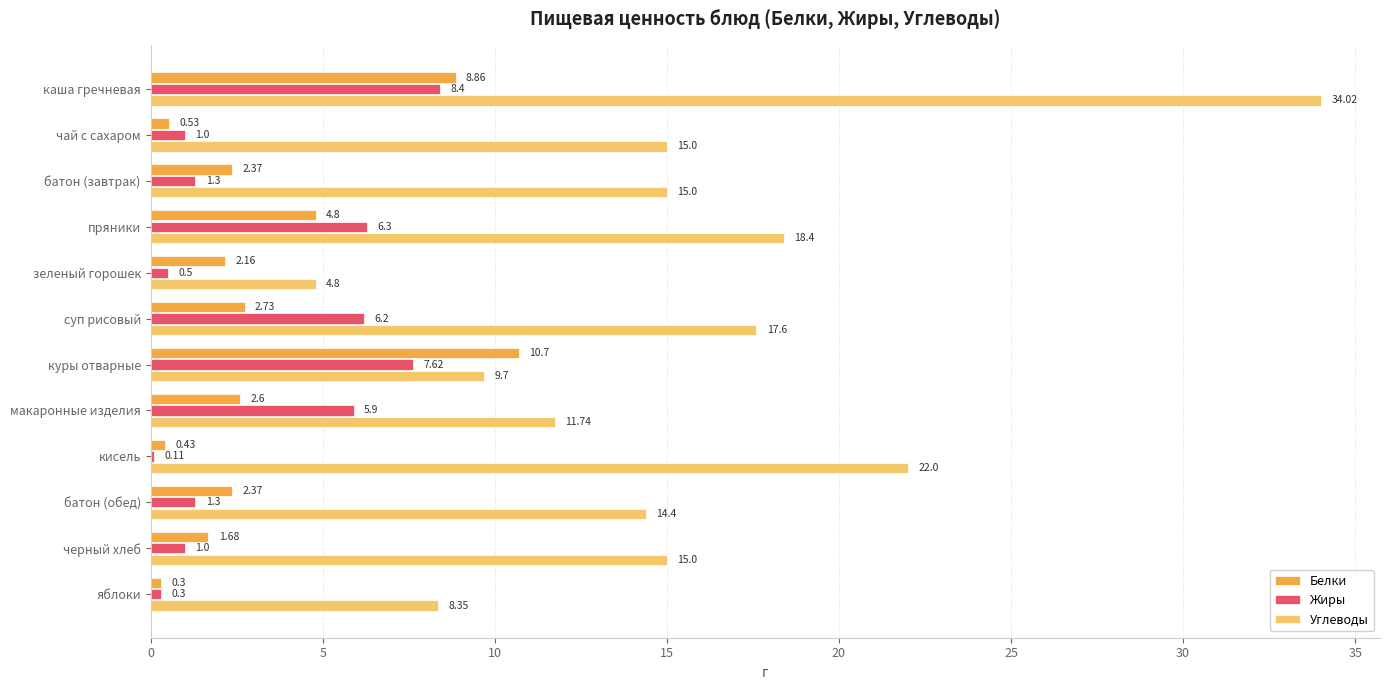

What is the average value of the Белки series?

3.3